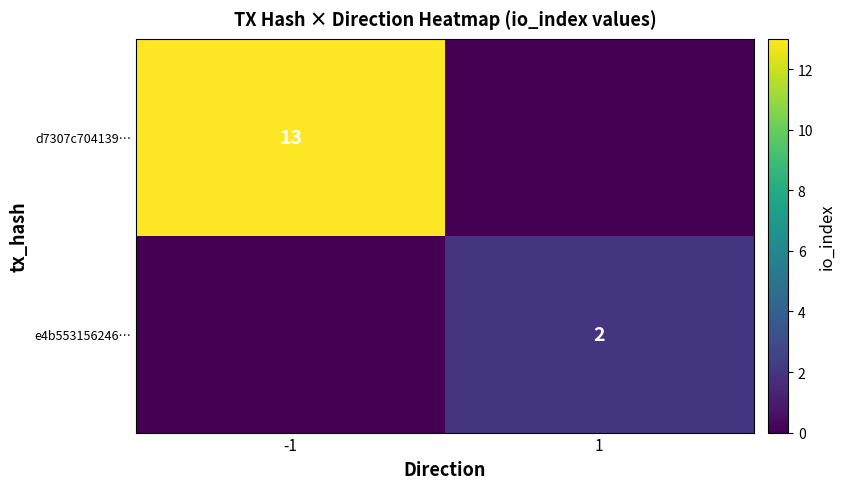

The value of e4b553156246… at 1 is 2. True or false?

True